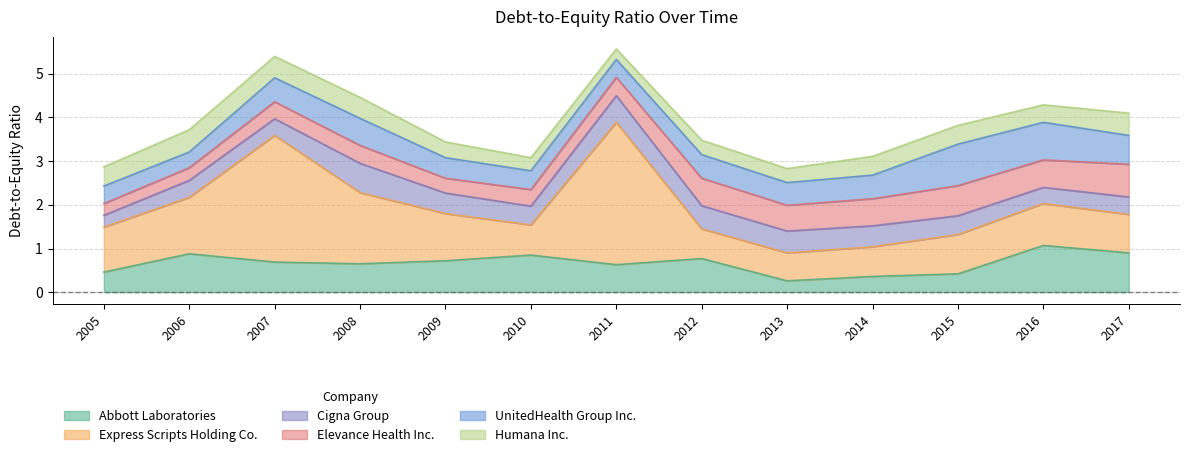

What is the average value of the Abbott Laboratories series?

0.7